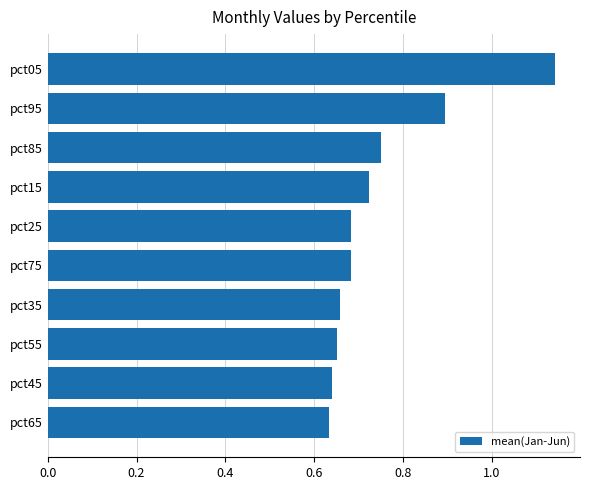

The chart shows a value of 0.9 at pct95. True or false?

True